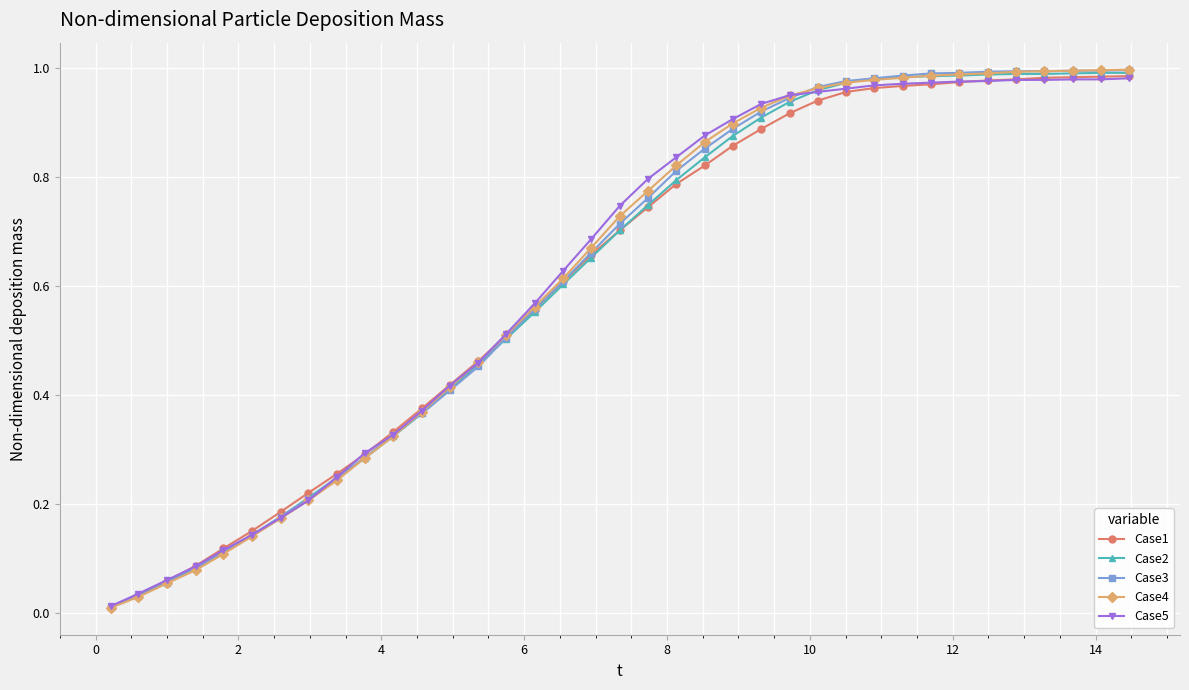

How many lines are shown in the chart?

5